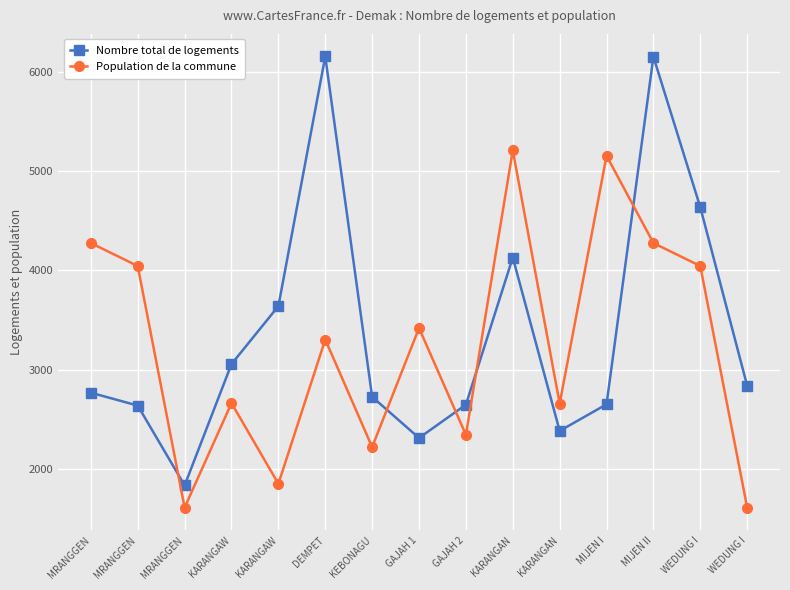

After their last crossing, which series has the higher values: Nombre total de logements or Population de la commune?

Nombre total de logements